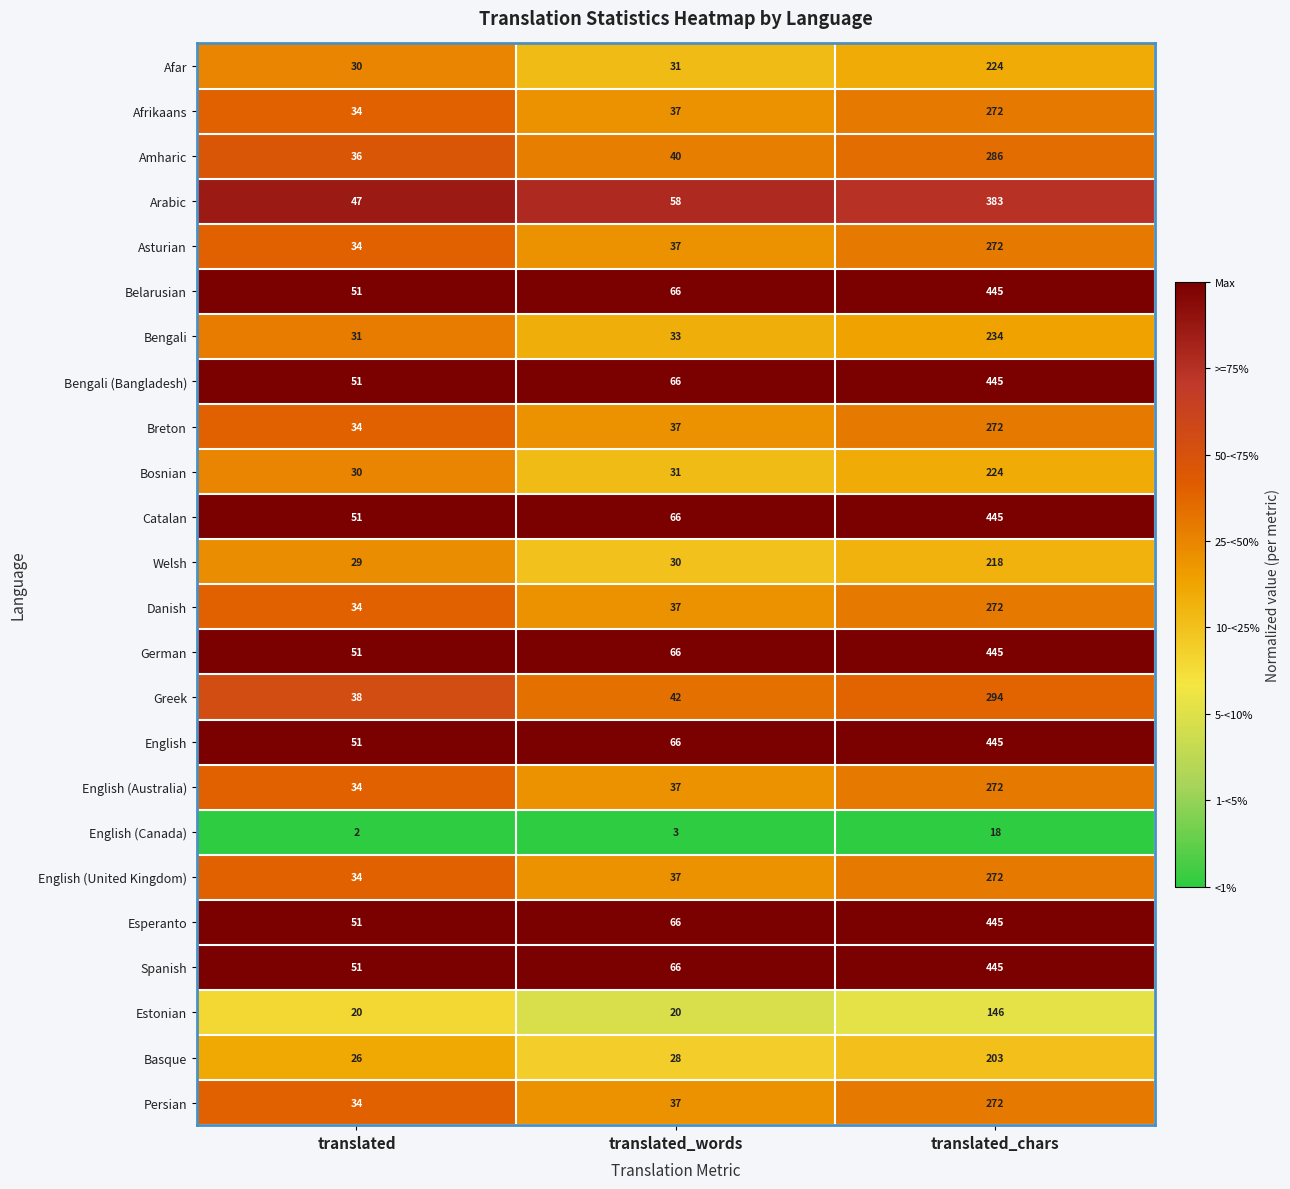

At which category does the chart reach its minimum across all series?

translated